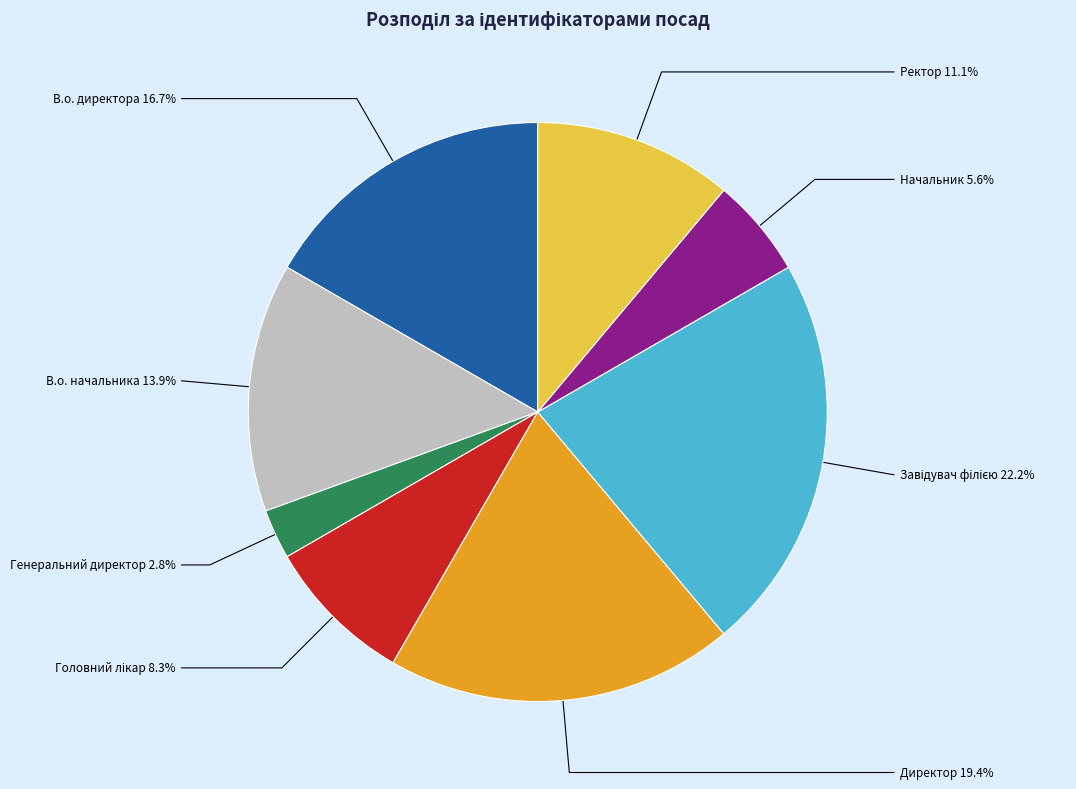

Which slice is the smallest?

Генеральний директор